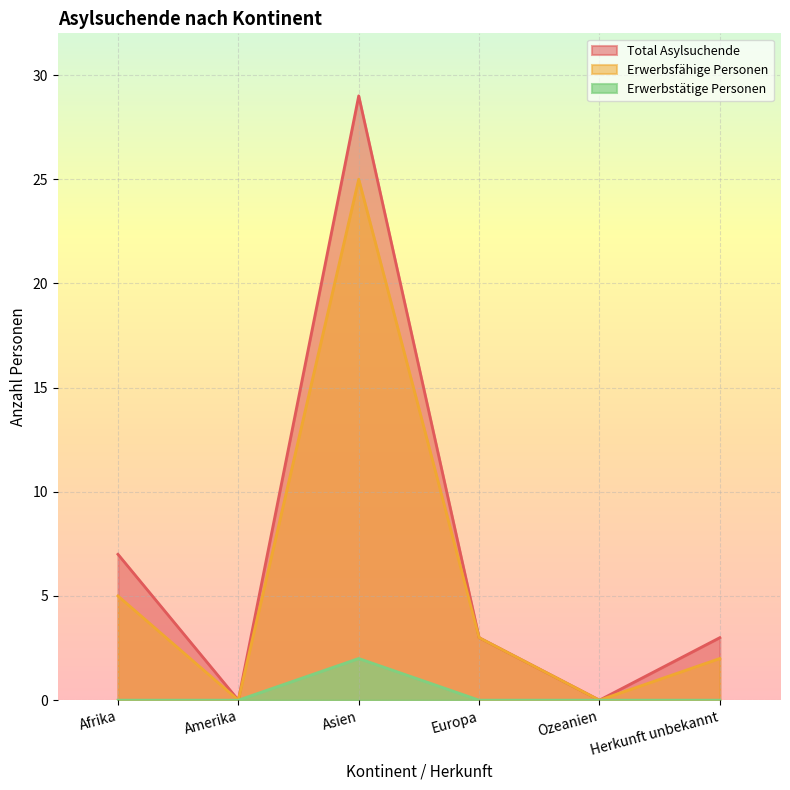

Which has a higher value, Europa or Amerika?

Europa